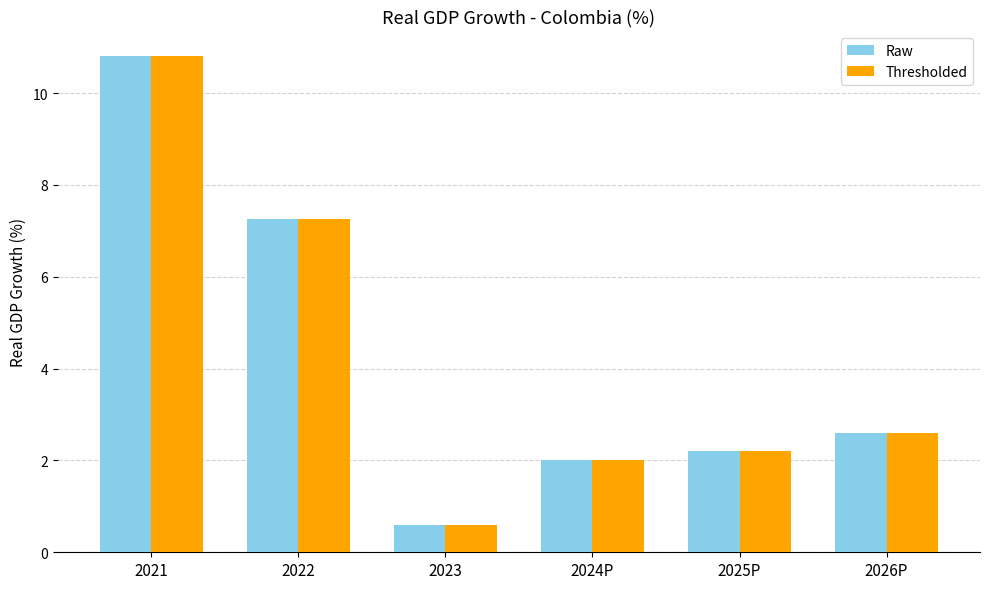

Count the number of categories in the chart.

6